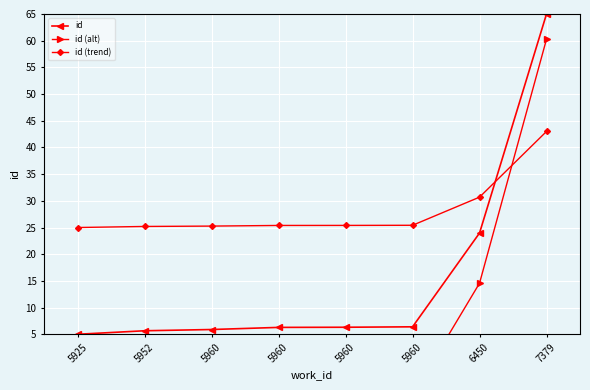

Where do id and id (trend) first cross each other?

6450 and 7379